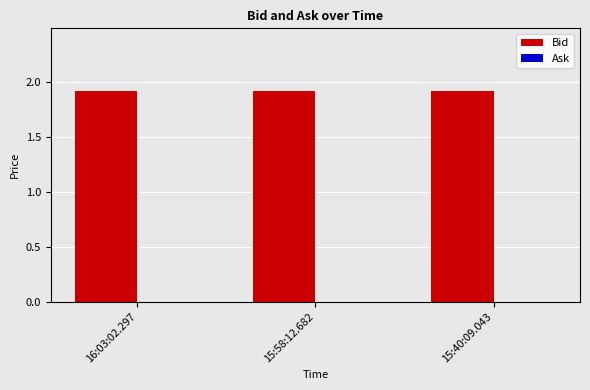

What is the average value of the Bid series?

1.9